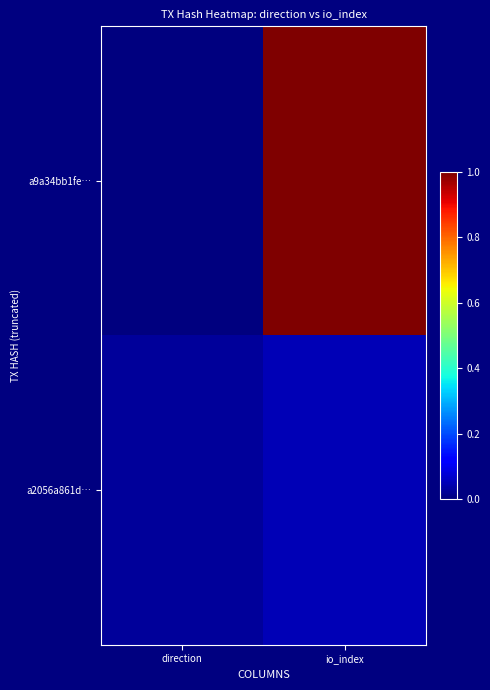

List the series in order of their peak value, highest first.

a9a34bb1fe…, a2056a861d…